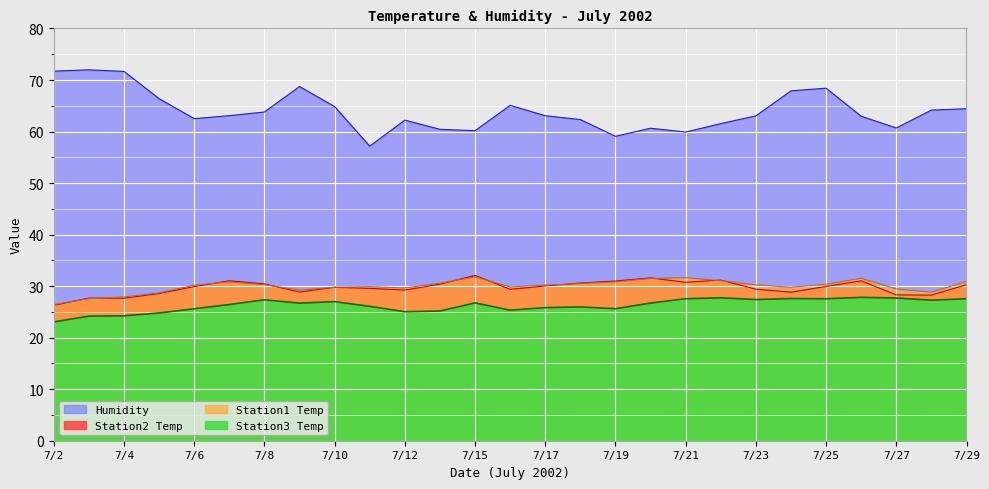

Count the number of data series in this chart.

4